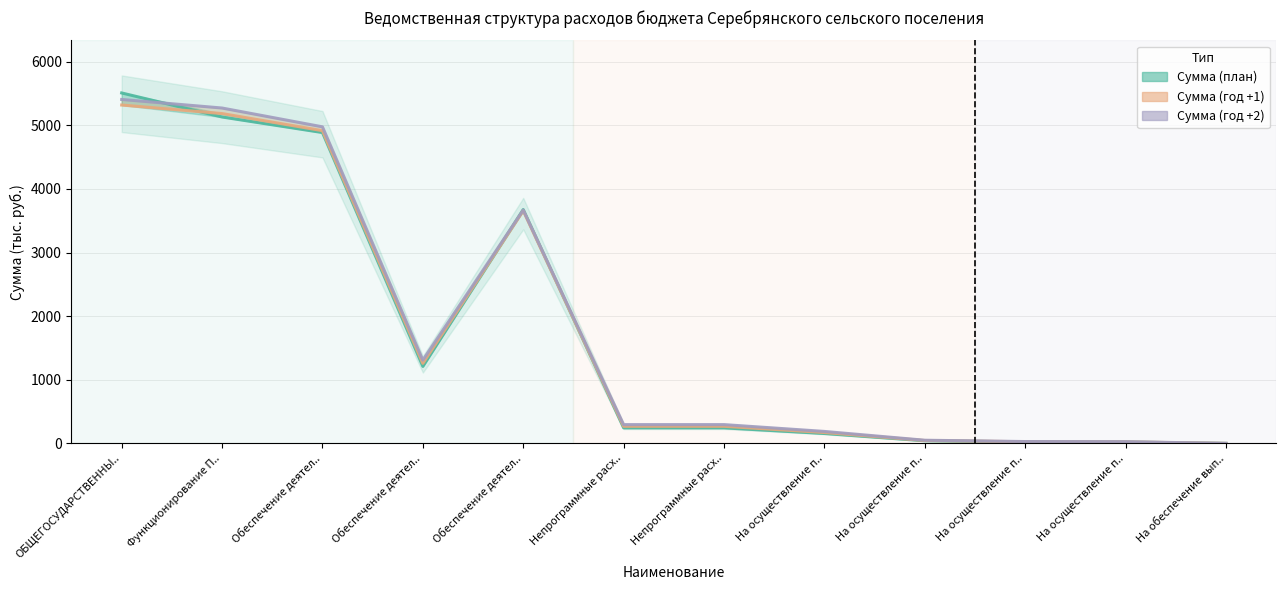

What is the difference between the Сумма (год +2) values at Обеспечение деятел.. and На осуществление п..?

4948.5